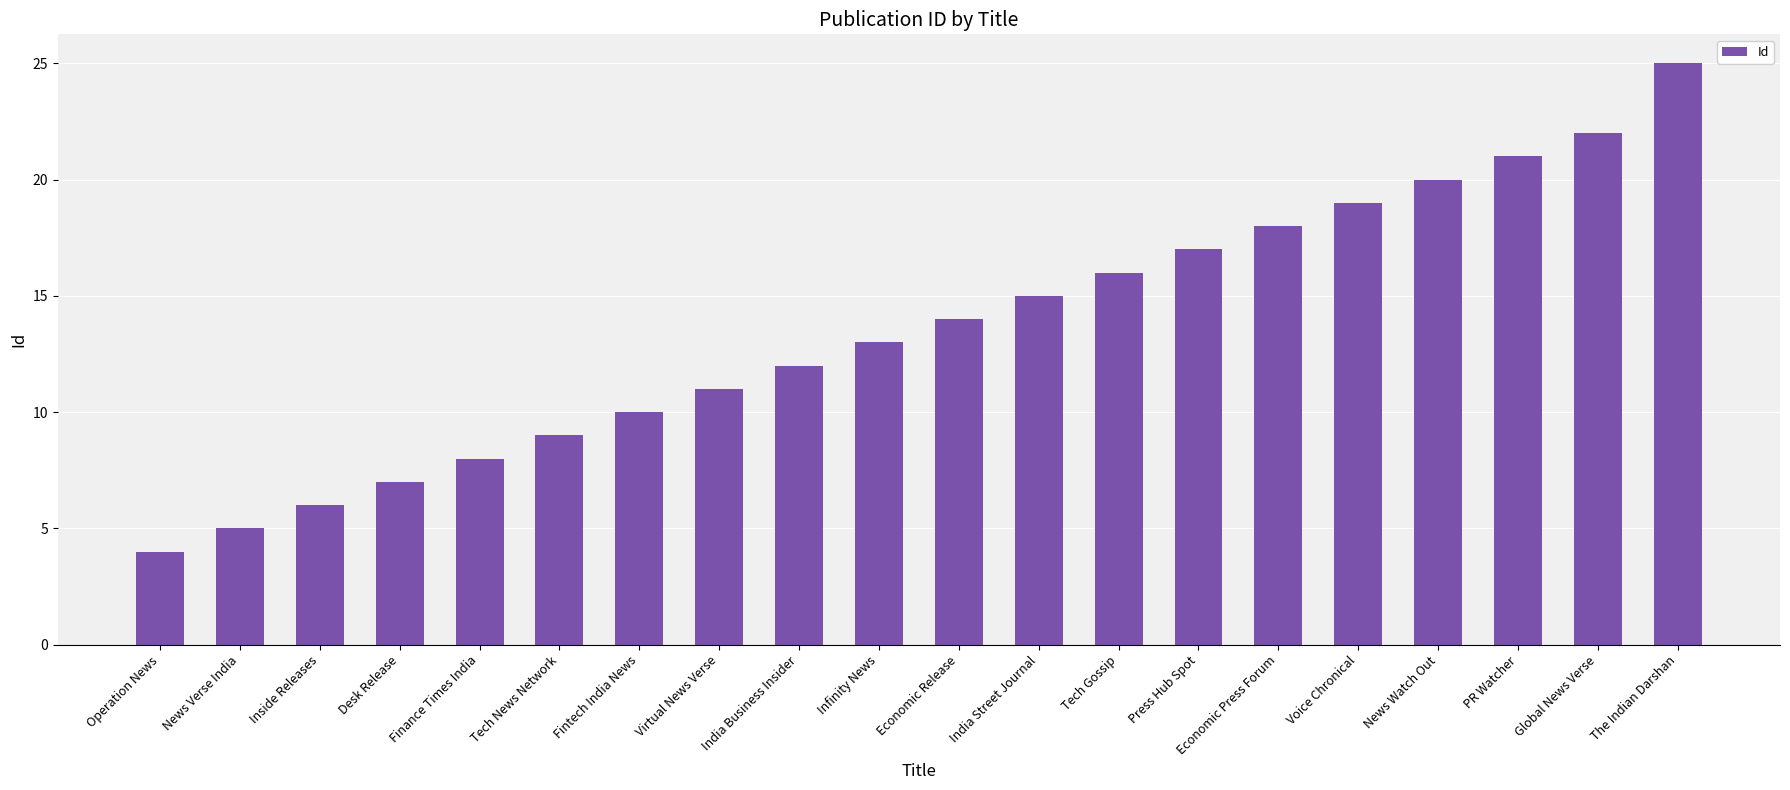

List the labels in order of value, largest first.

The Indian Darshan, Global News Verse, PR Watcher, News Watch Out, Voice Chronical, Economic Press Forum, Press Hub Spot, Tech Gossip, India Street Journal, Economic Release, Infinity News, India Business Insider, Virtual News Verse, Fintech India News, Tech News Network, Finance Times India, Desk Release, Inside Releases, News Verse India, Operation News